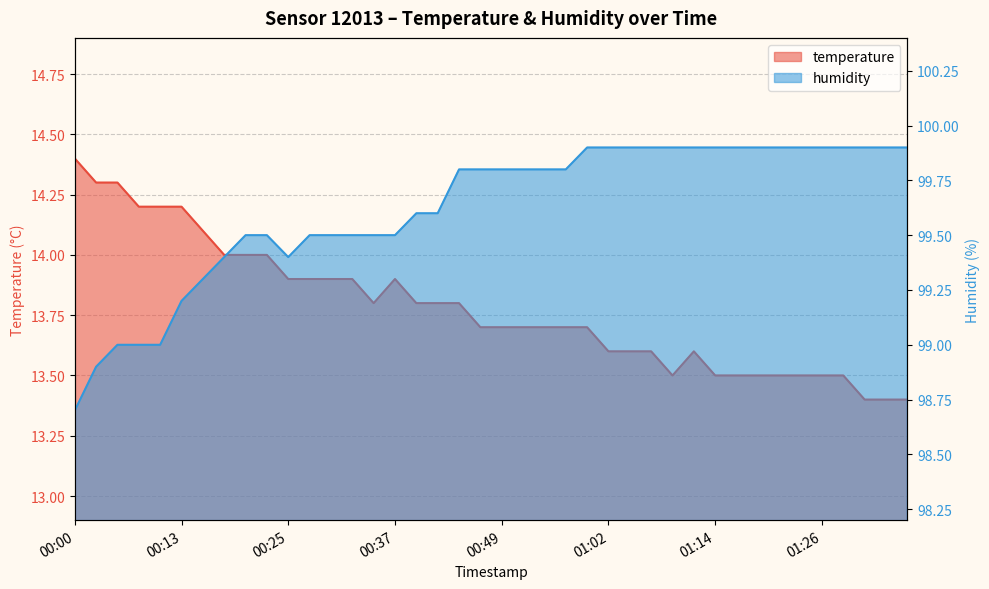

What is the highest value of the humidity series?

99.9